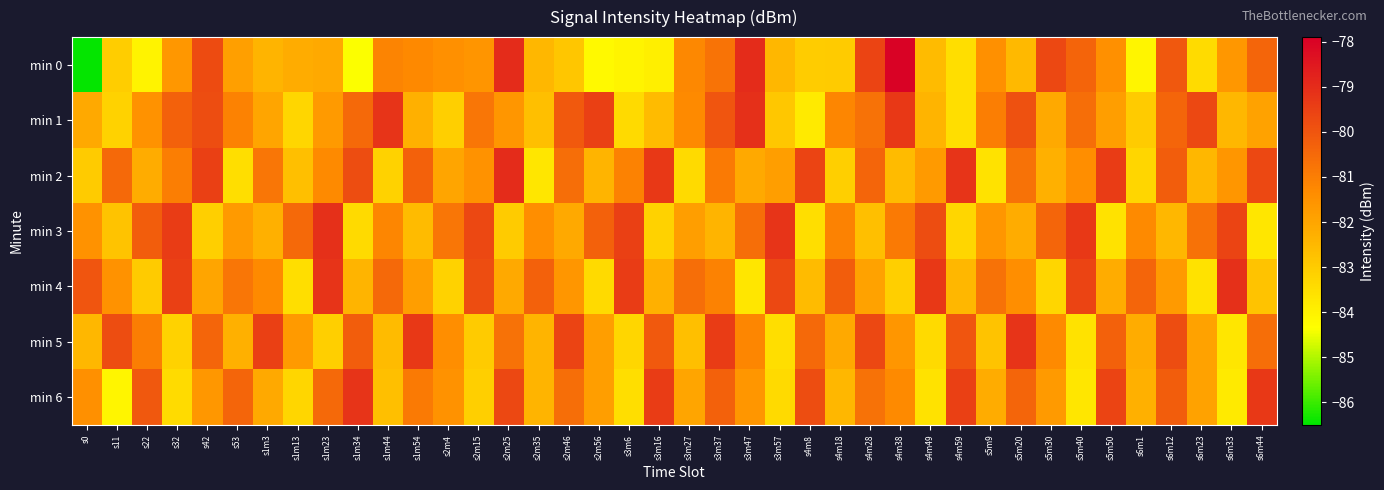

How many categories are shown in the chart?

40